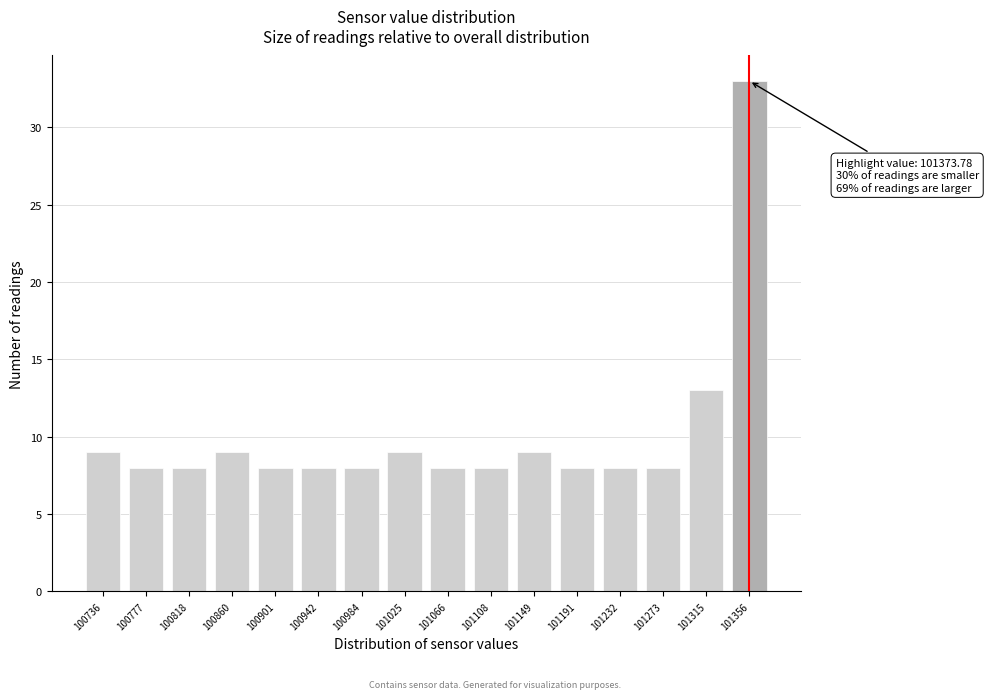

Reading right to left, extract all data points from this chart.

33	13	8	8	8	9	8	8	9	8	8	8	9	8	8	9